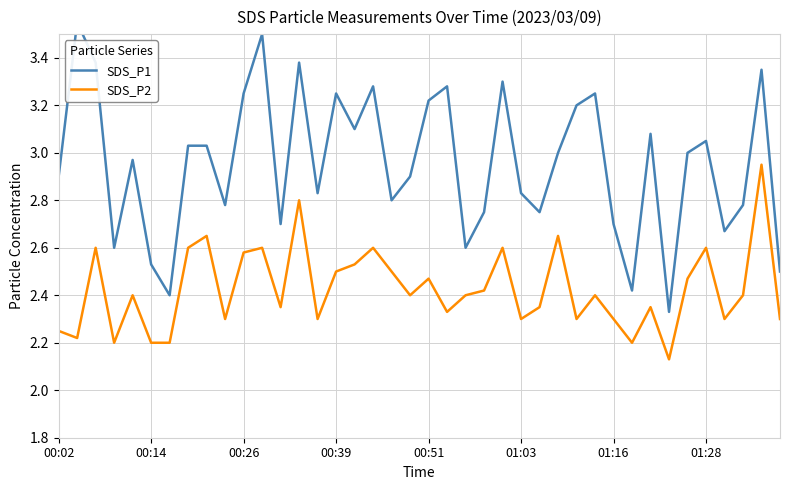

At how many categories does at least one series exceed 2?

40